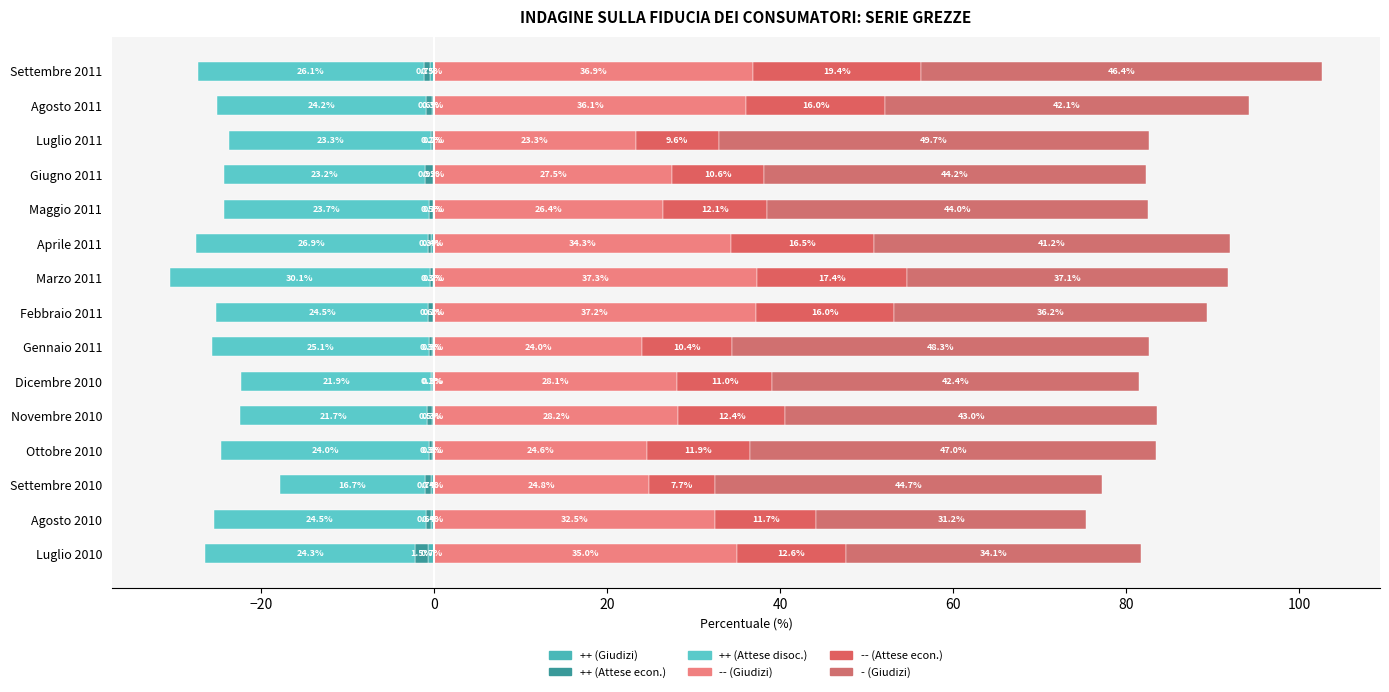

Which series changed the most between Novembre 2010 and Giugno 2011?

-- (Attese econ.)